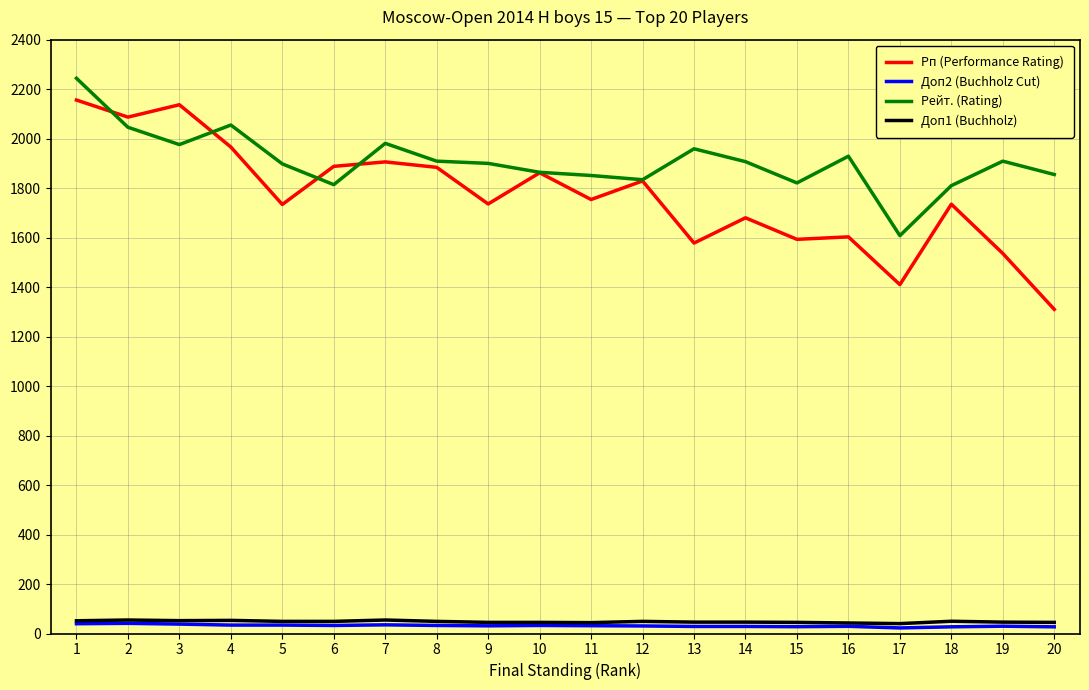

True or false: Доп2 (Buchholz Cut) and Рп (Performance Rating) cross at least once.

False